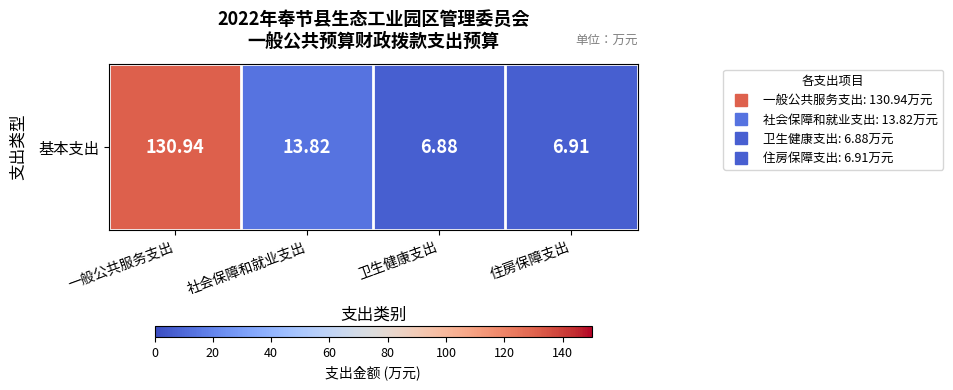

How many data points does each series have?

4